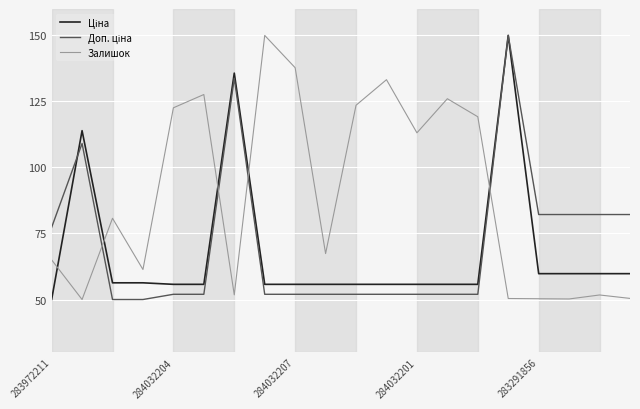

What is the smallest value displayed?

50.0